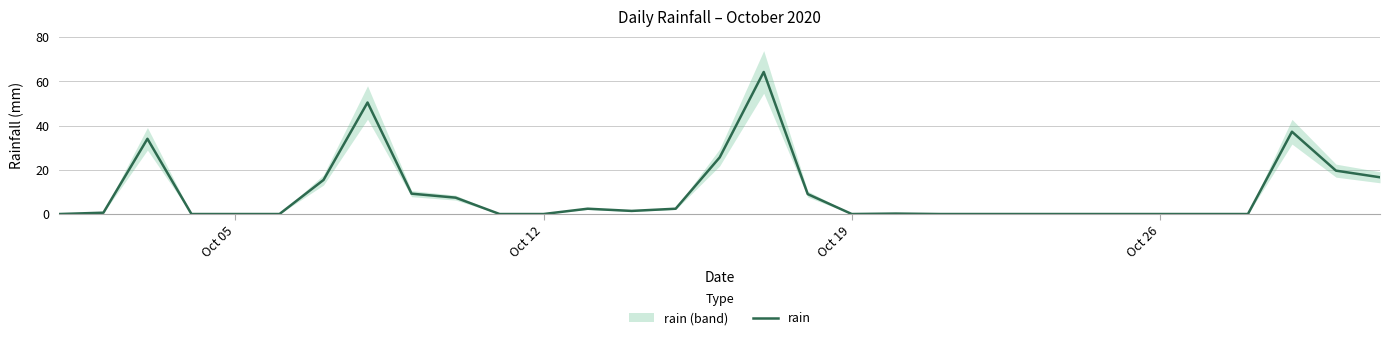

What is the maximum value for rain?

64.2